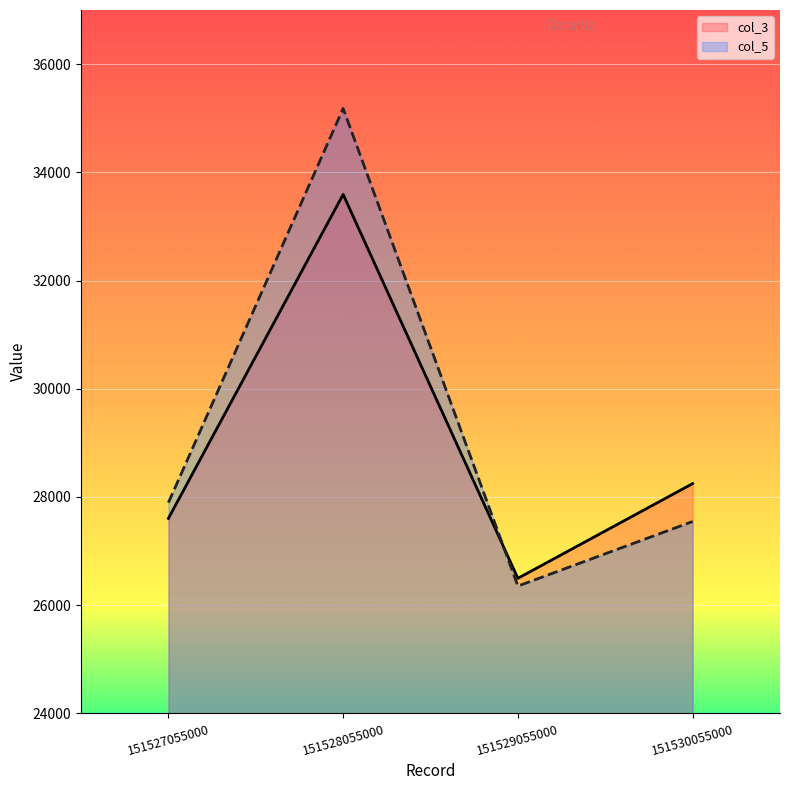

At how many categories does at least one series exceed 28834?

1